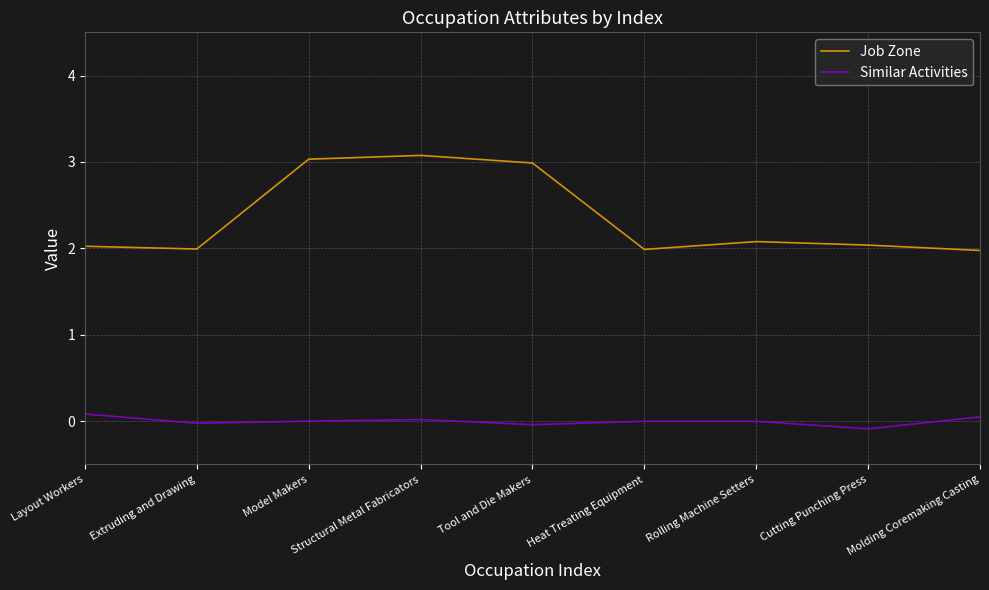

True or false: Similar Activities has more than 0 interior local peaks.

True